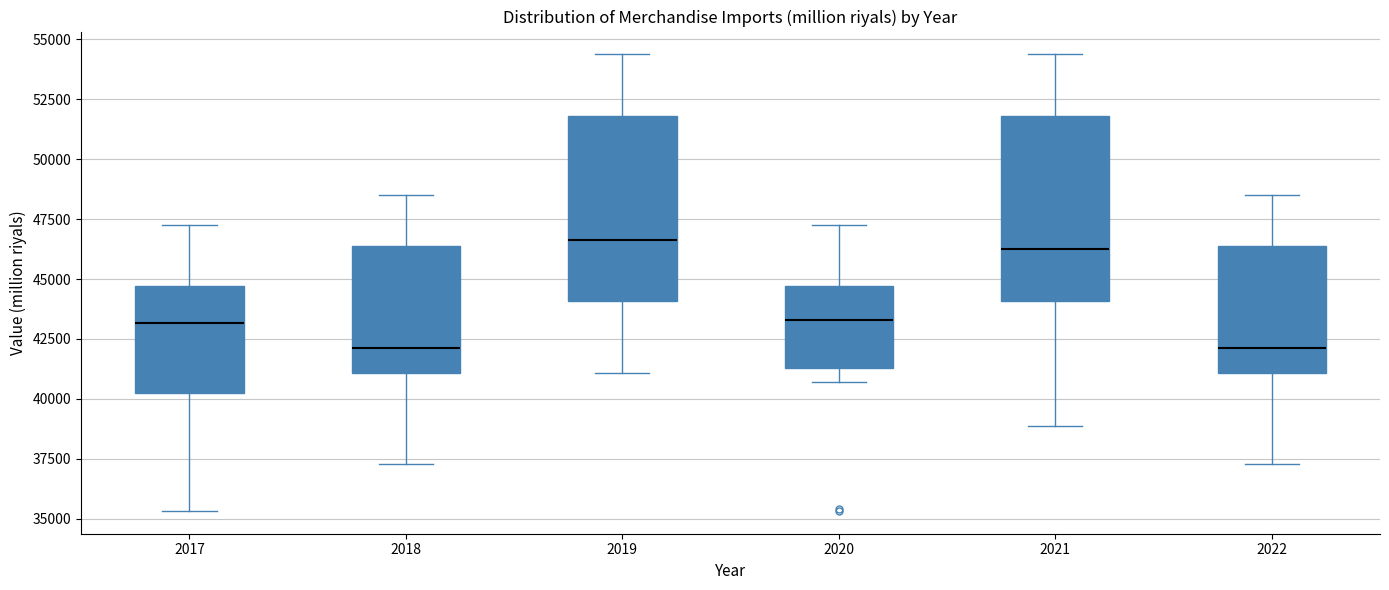

Reading left to right, transcribe this box plot: for each box, give where its median line is, the range the box spans, and where its two whiskers end, as read against the y-axis. The values are not printed on the chart, so give them approximately, as read against the axis.

2017: median 43000, box 40000 to 44500, whiskers 35500 to 47500
2018: median 42000, box 41000 to 46500, whiskers 37500 to 48500
2019: median 46500, box 44000 to 52000, whiskers 41000 to 54500
2020: median 43500, box 41500 to 44500, whiskers 40500 to 47500
2021: median 46500, box 44000 to 52000, whiskers 39000 to 54500
2022: median 42000, box 41000 to 46500, whiskers 37500 to 48500